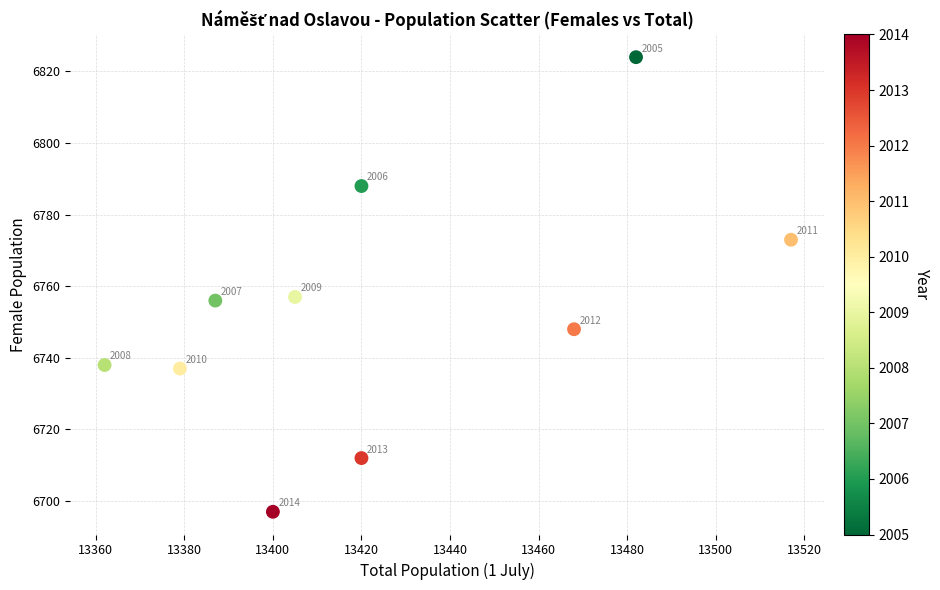

What is the range of Y values (max minus min)?

127